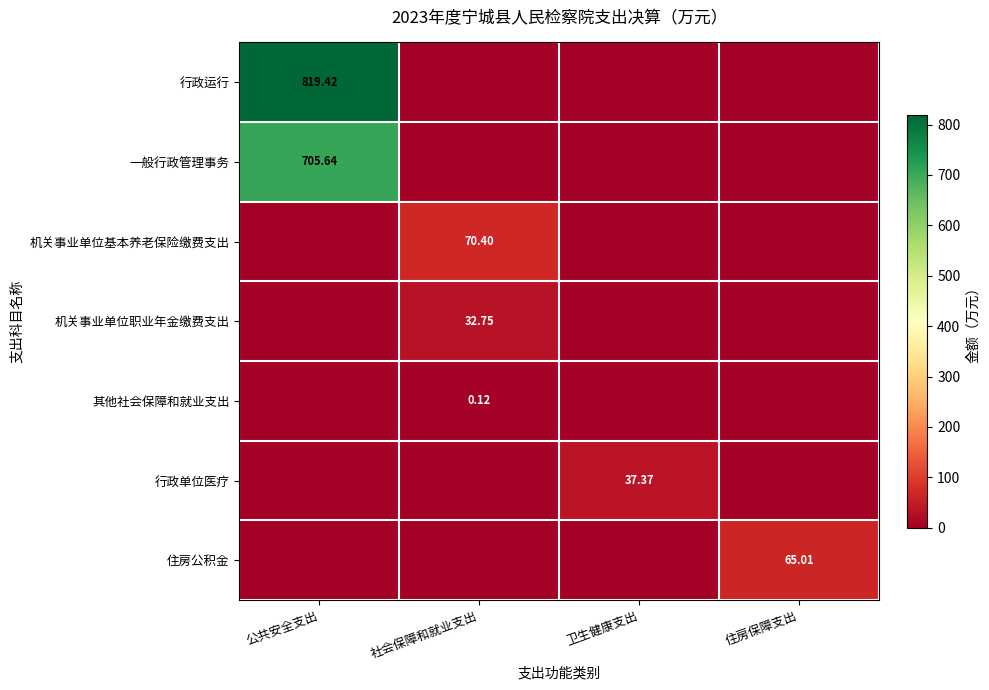

Count the number of data series in this chart.

7